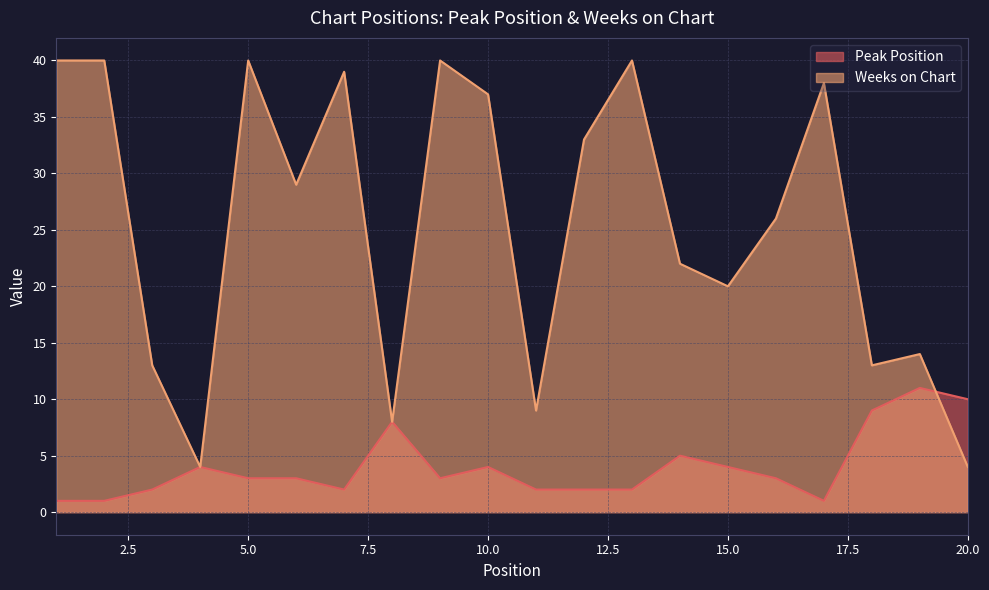

What is the difference between the second highest and second lowest values in the Peak Position series?

9